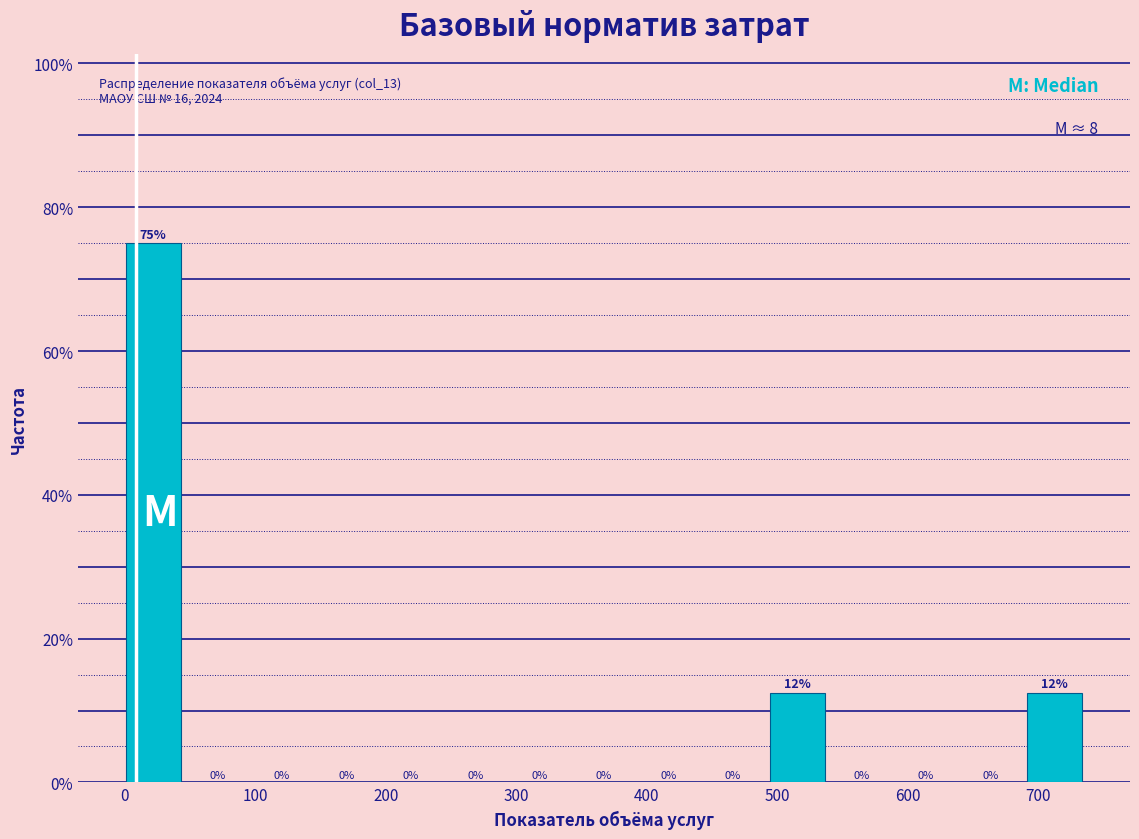

Which range on the x-axis has the tallest bar?

0 to 50